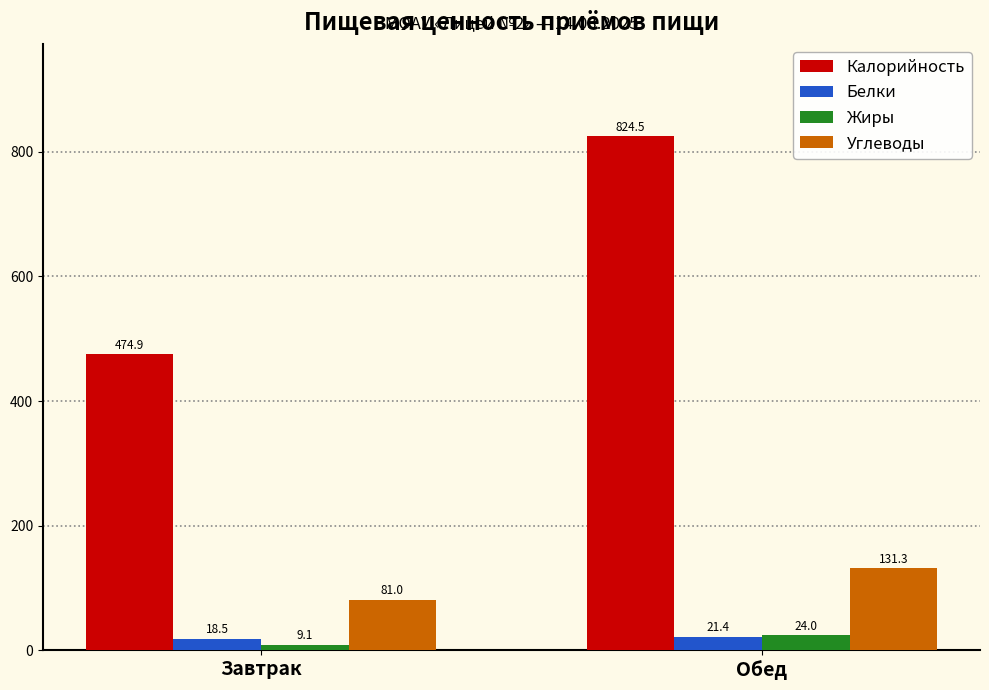

How many categories are shown in the chart?

2